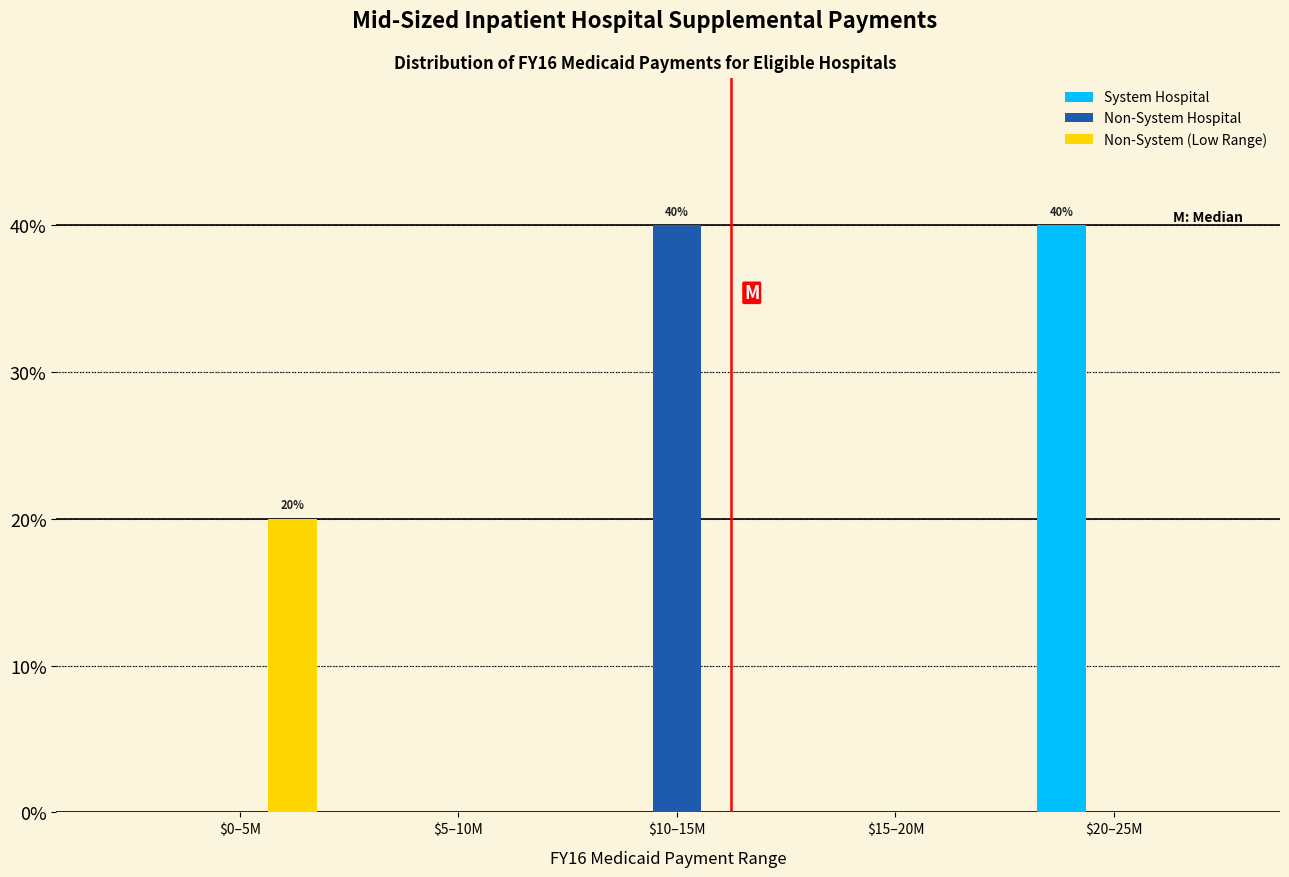

Which category has the highest value in the System Hospital series?

$20–25M